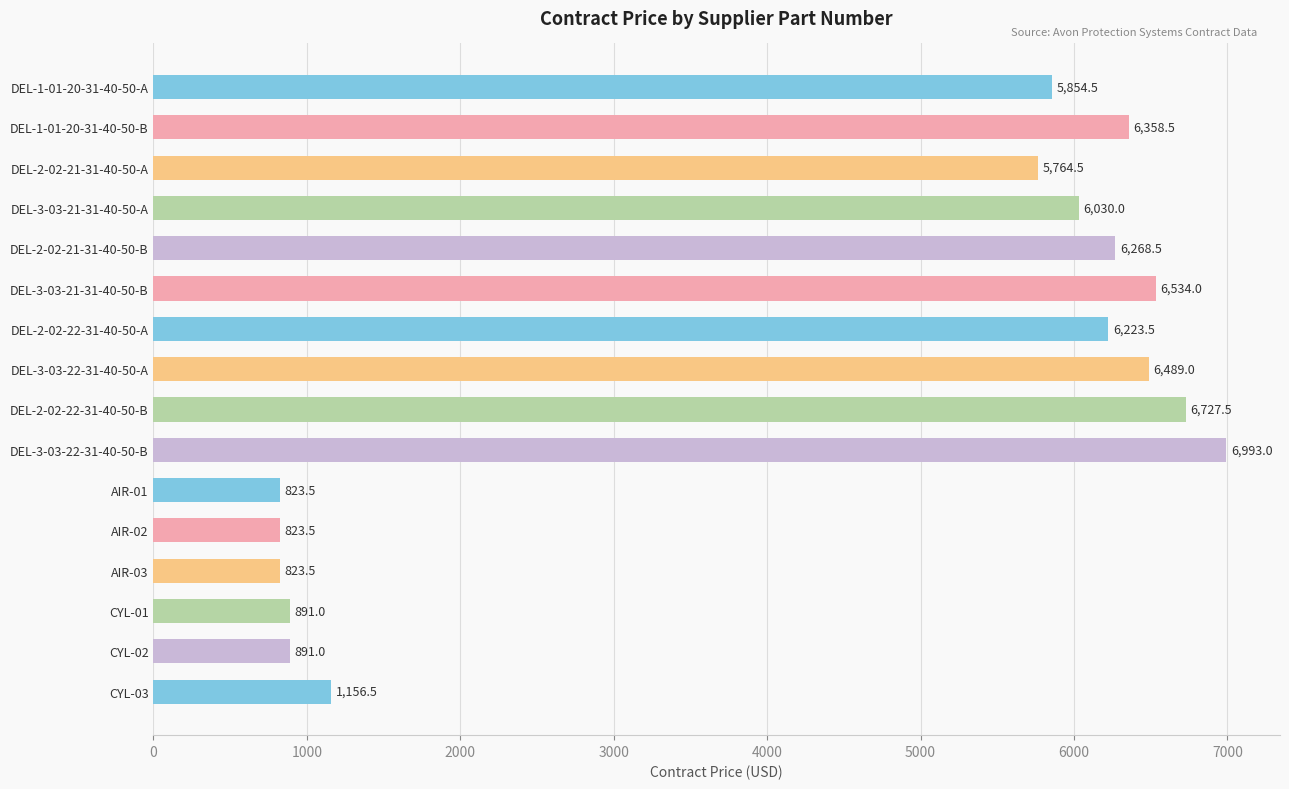

How many data points are less than 6030?

8